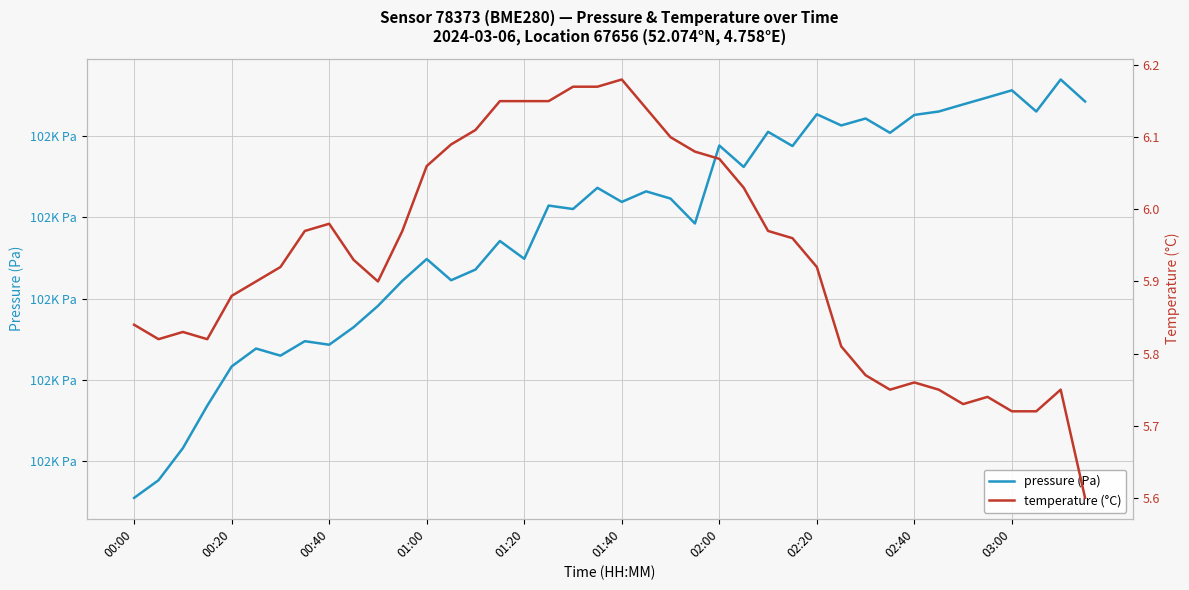

What is the difference between the second highest and second lowest values in the pressure (Pa) series?

96.0